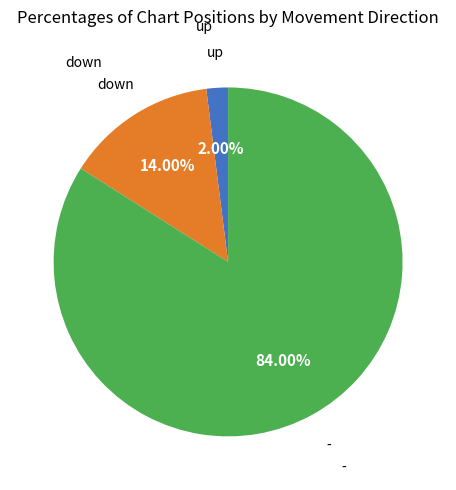

Does - account for over 50% of the chart?

Yes